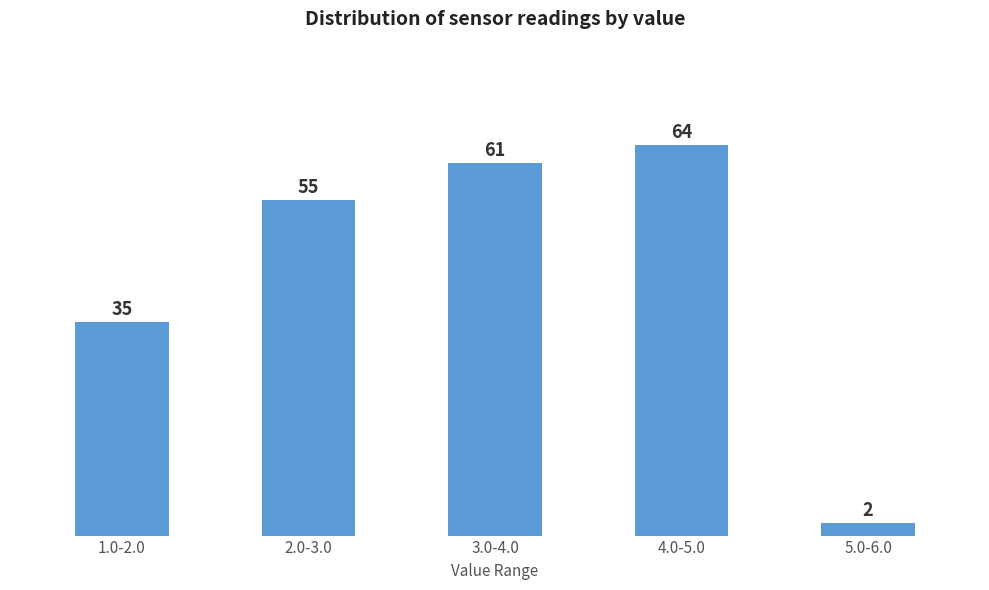

Reading right to left, list all the values displayed in this chart.

5.0-6.0=2	4.0-5.0=64	3.0-4.0=61	2.0-3.0=55	1.0-2.0=35